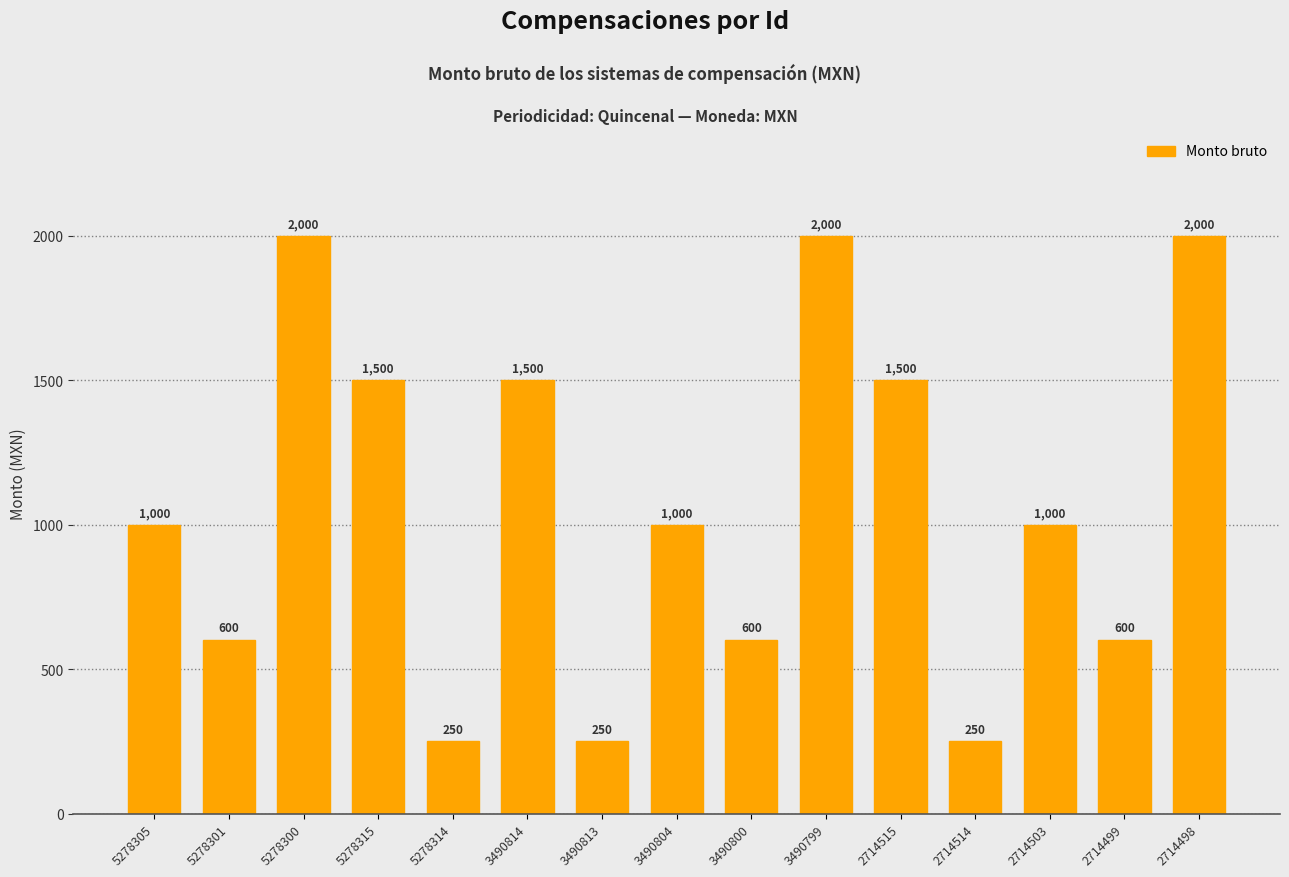

What value does the data have at 3490799?

2000